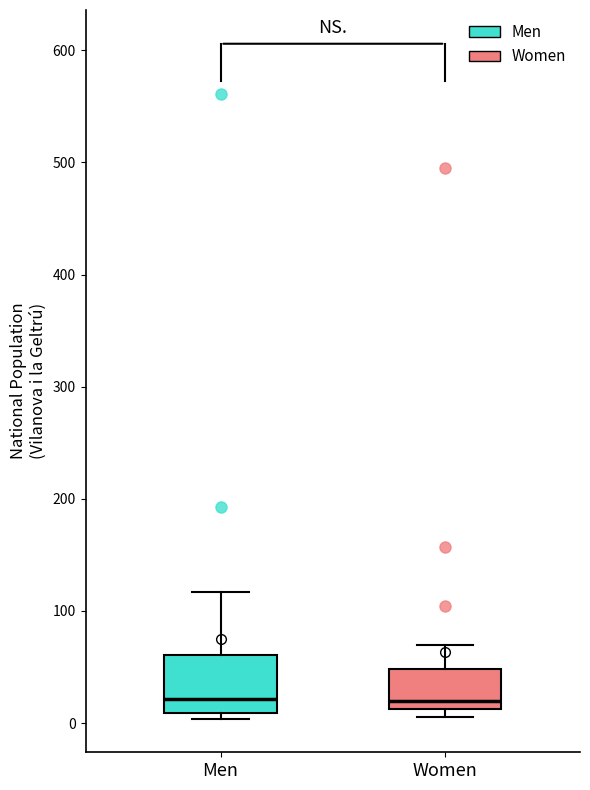

Reading left to right, read every box against the y-axis: the position of its median line, the range the box covers, and the ends of its whiskers. The values are not printed on the chart, so give them approximately, as read against the axis.

Men: median 20, box 10 to 60, whiskers 0 to 120
Women: median 20, box 10 to 50, whiskers 10 (just below the box's lower edge) to 70